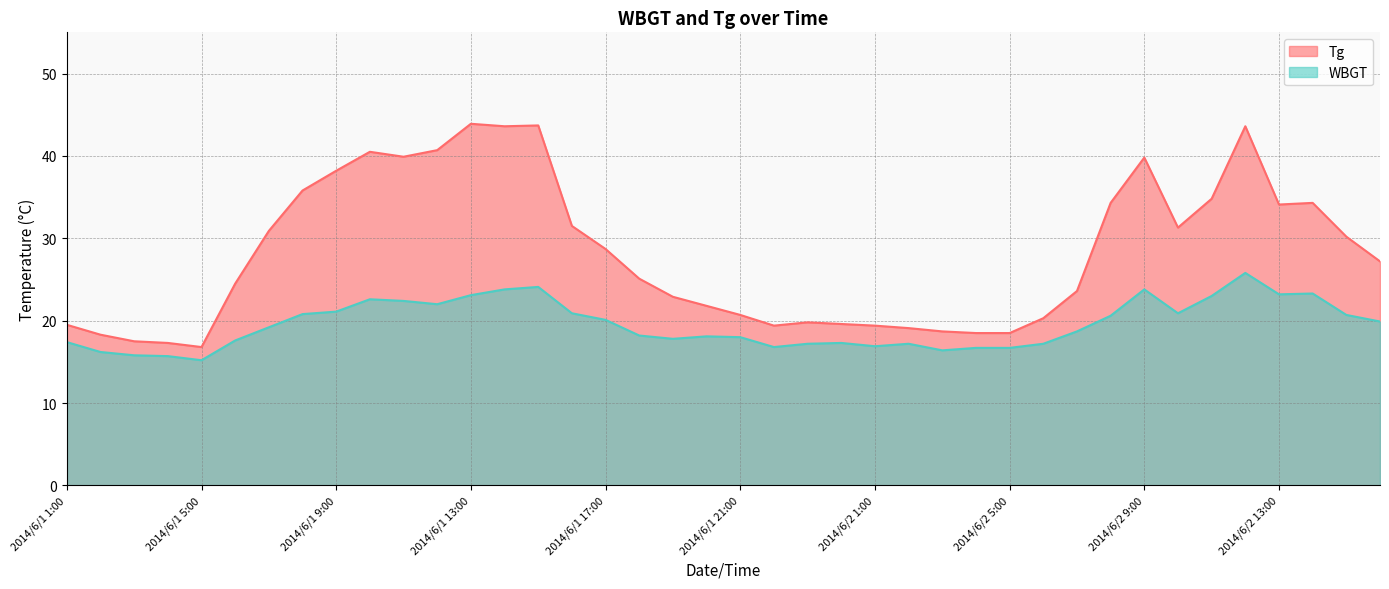

What is the average value of the Tg series?

28.2